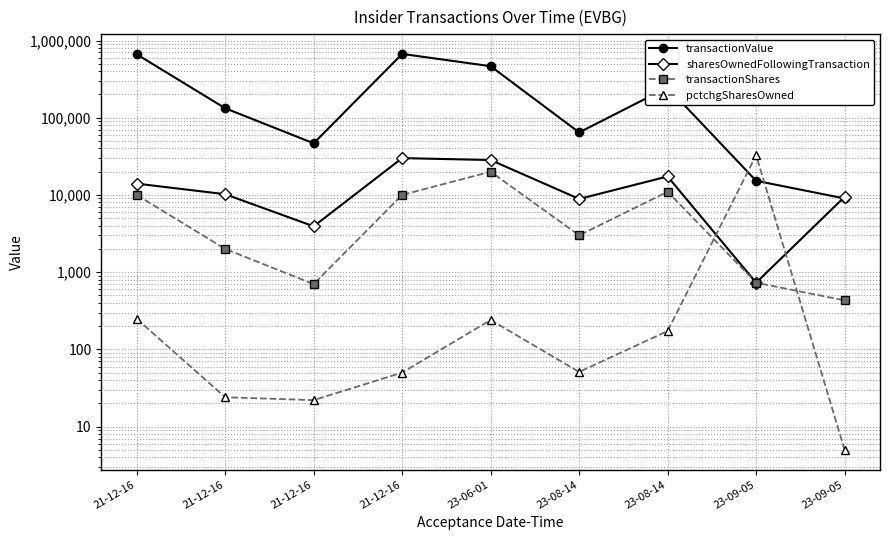

True or false: pctchgSharesOwned has more than 0 interior local peaks.

True